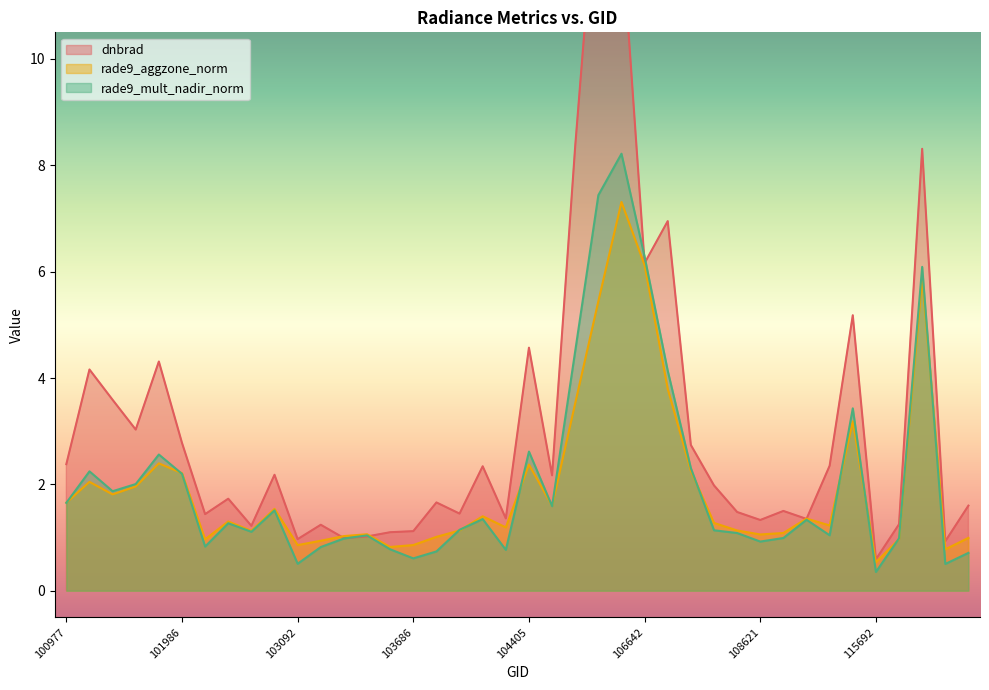

Where is rade9_aggzone_norm nearest to the value 3?

112917